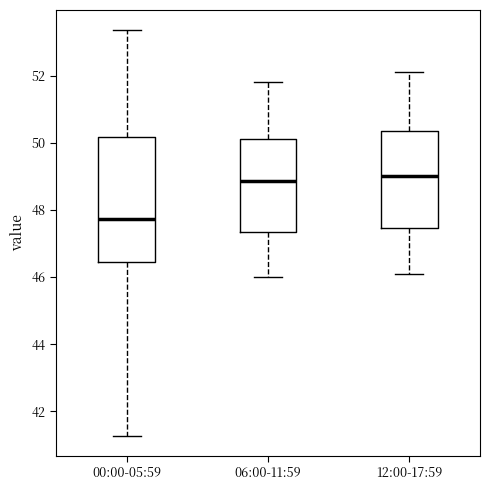

Which box's median line is the lowest?

00:00-05:59